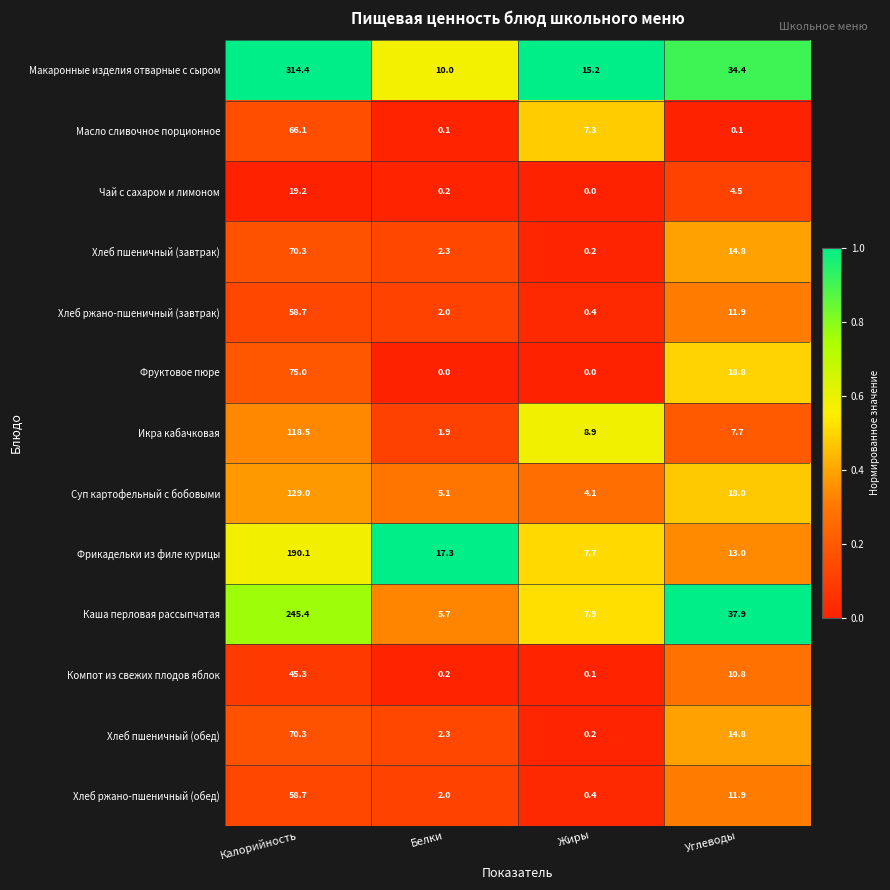

What is the average value of the Хлеб пшеничный (завтрак) series?

21.9